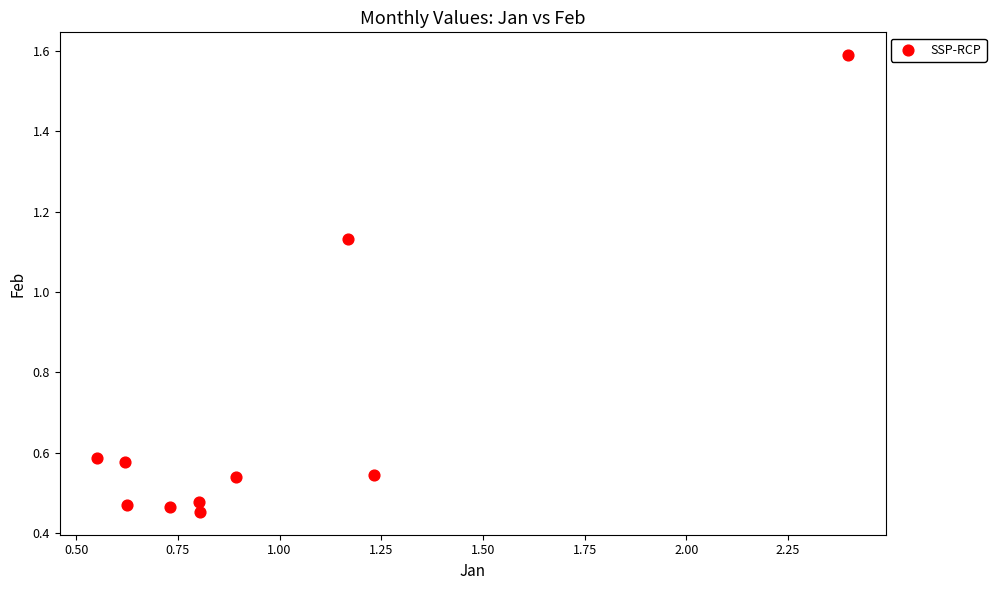

What is the range of X values (max minus min)?

1.8